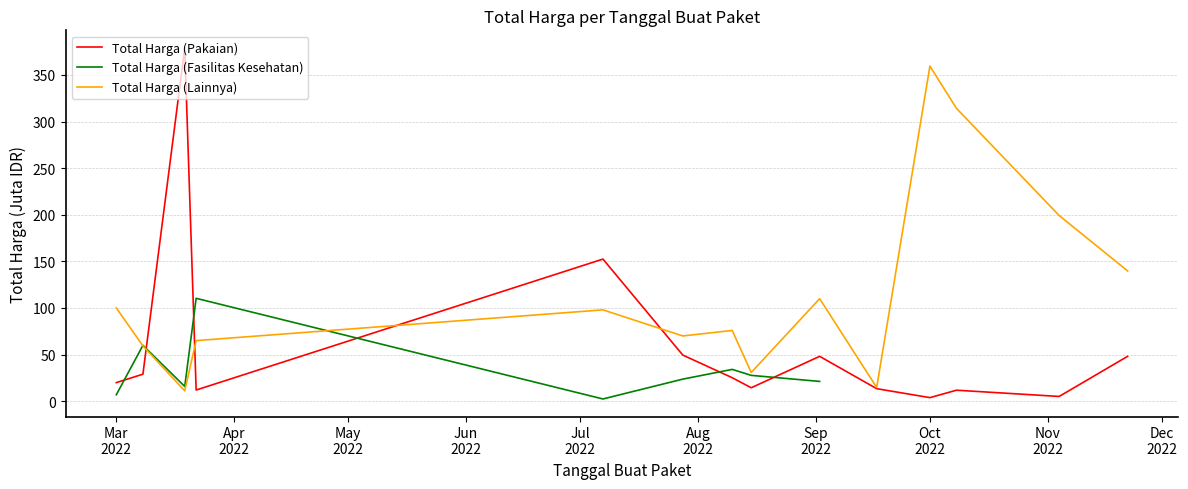

What is the greatest value displayed?

379.1